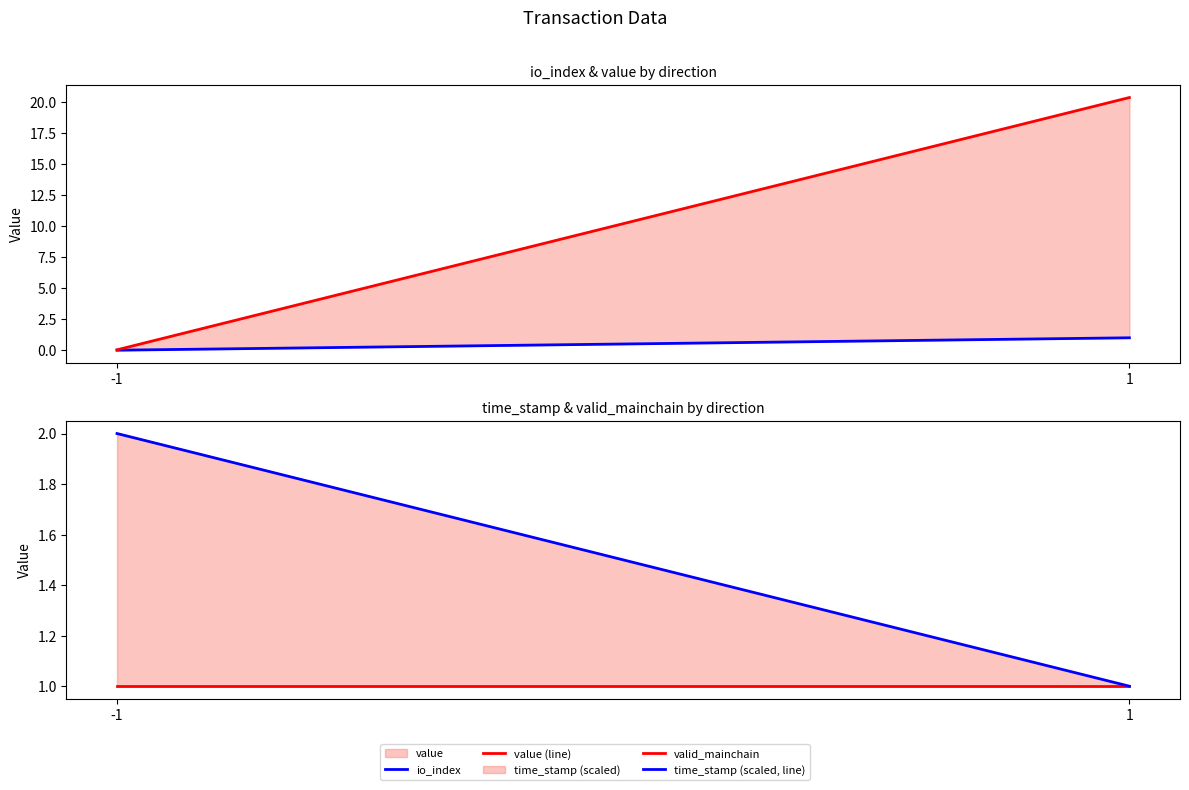

True or false: time_stamp (scaled, line) has a value of 1.0 at 1.

True